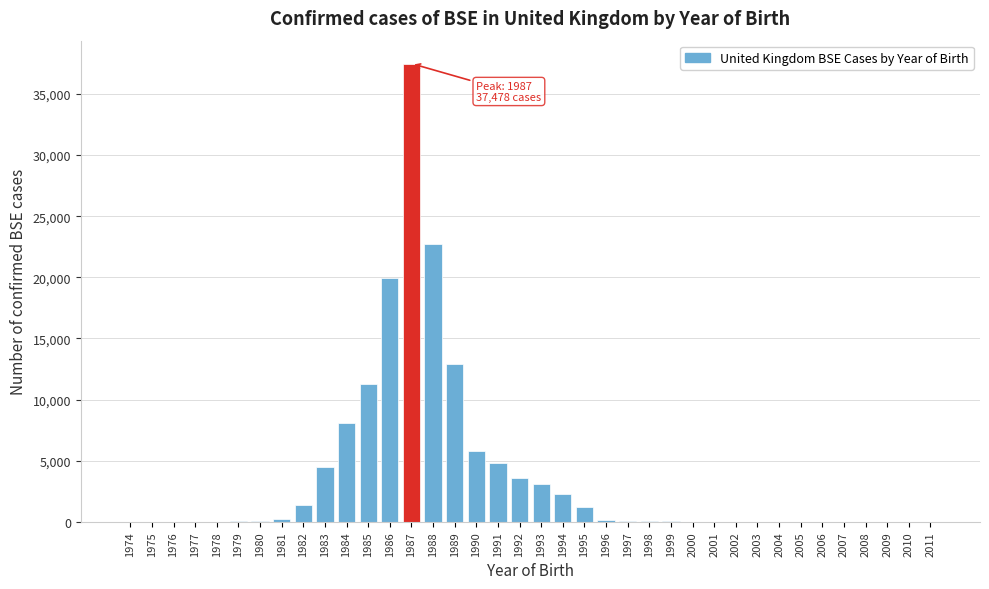

What is the ratio of the value at 1985 to the value at 1995?

9.0